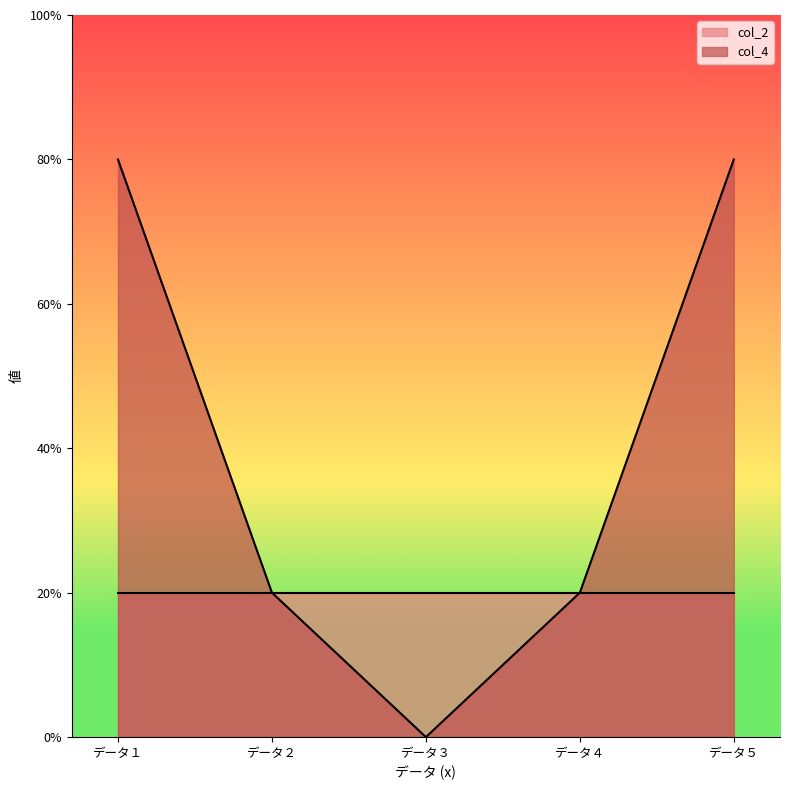

Which label corresponds to the smallest value in the chart?

データ３